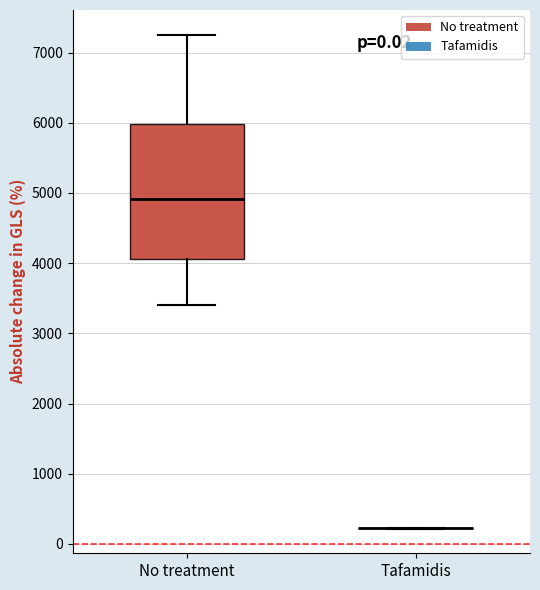

Which box is the tallest, from its lower edge to its upper edge?

No treatment